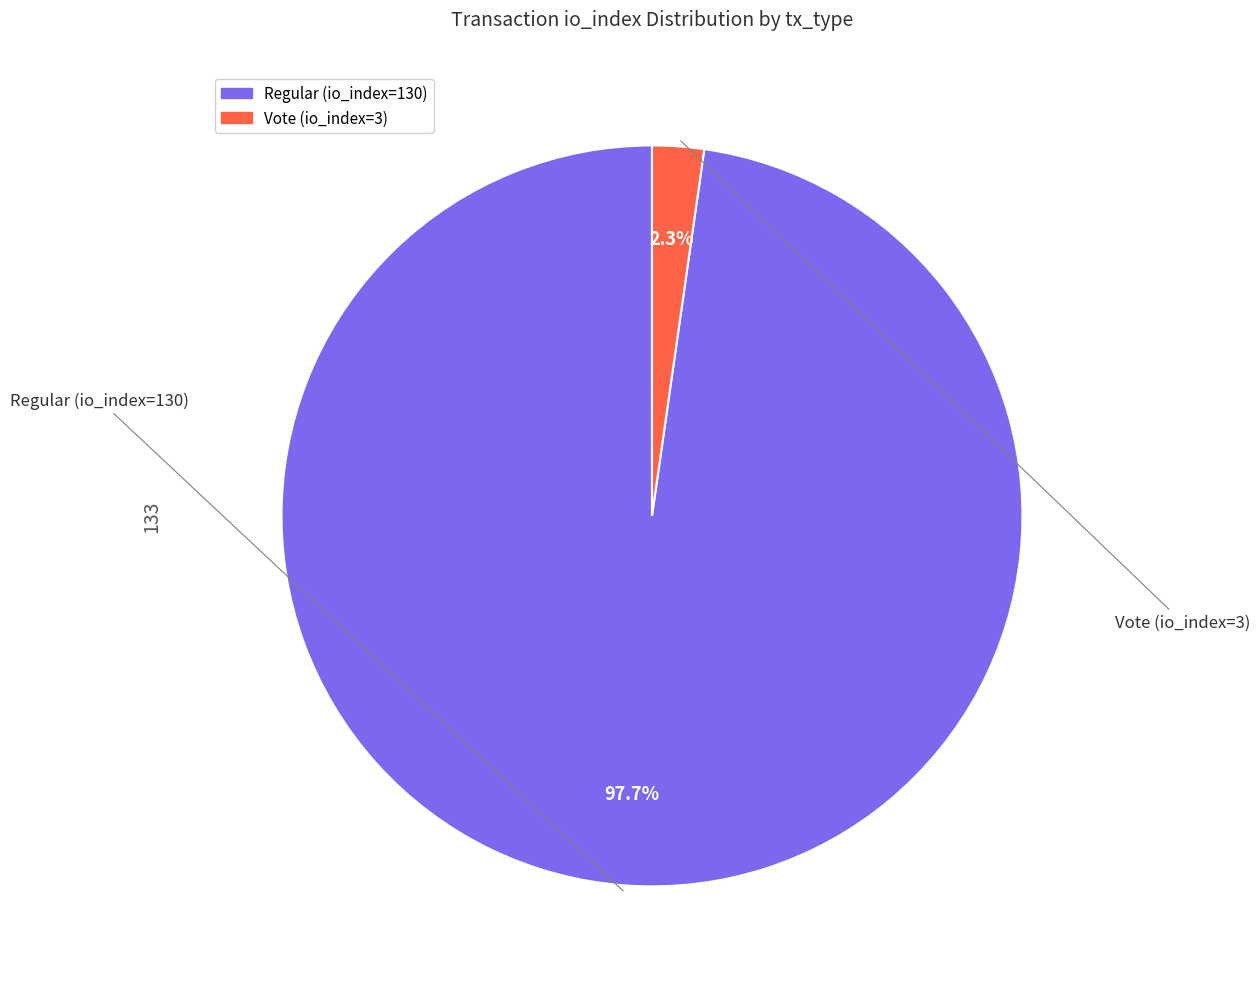

Count the number of slices in the pie.

2